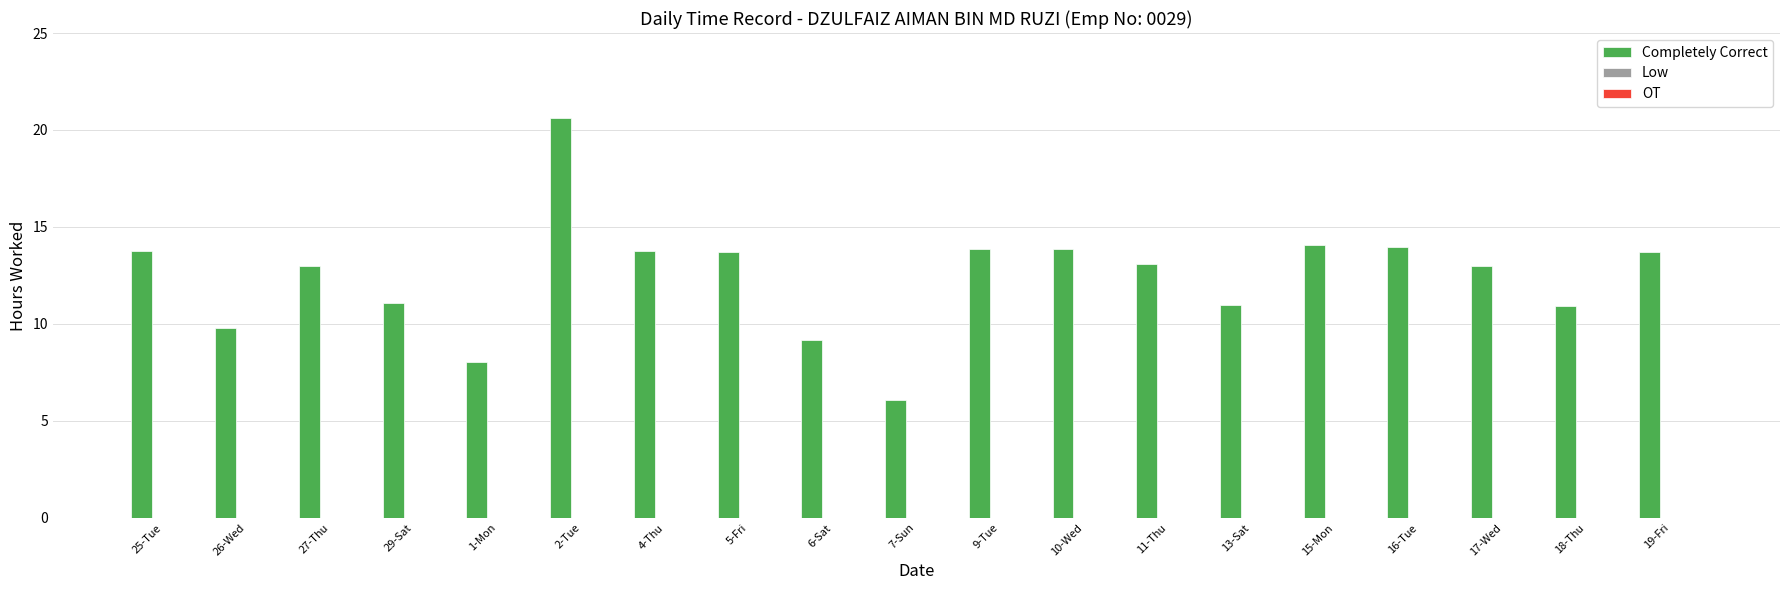

Which category has the highest value across all series?

2-Tue